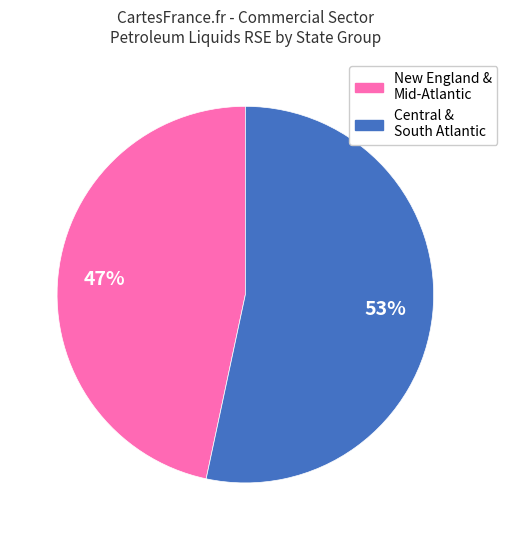

Count the number of slices in the pie.

2